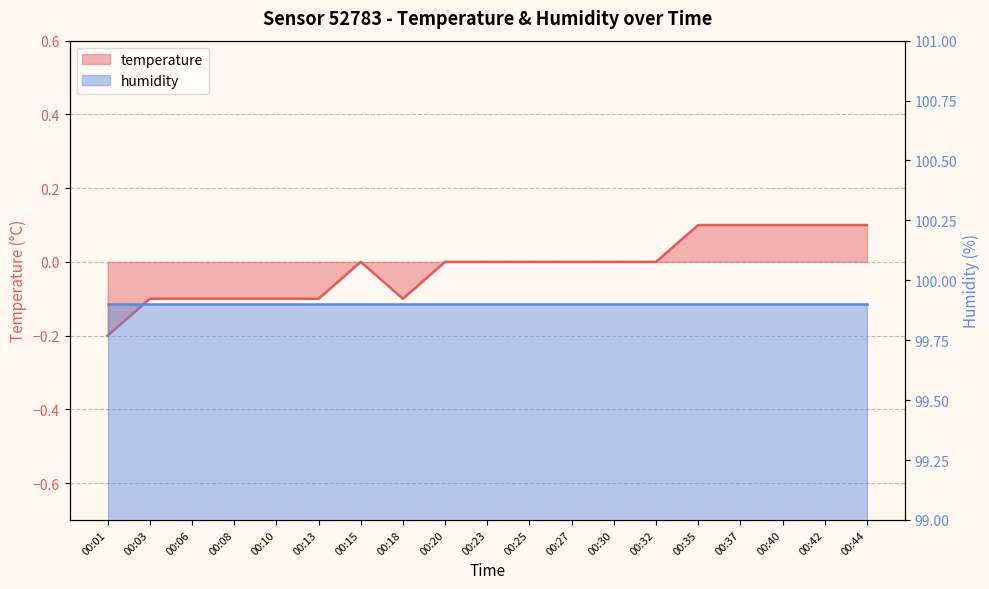

Reading right to left, list all the values displayed in this chart.

0.1	0.1	0.1	0.1	0.1	0.0	0.0	0.0	0.0	0.0	0.0	-0.1	0.0	-0.1	-0.1	-0.1	-0.1	-0.1	-0.2